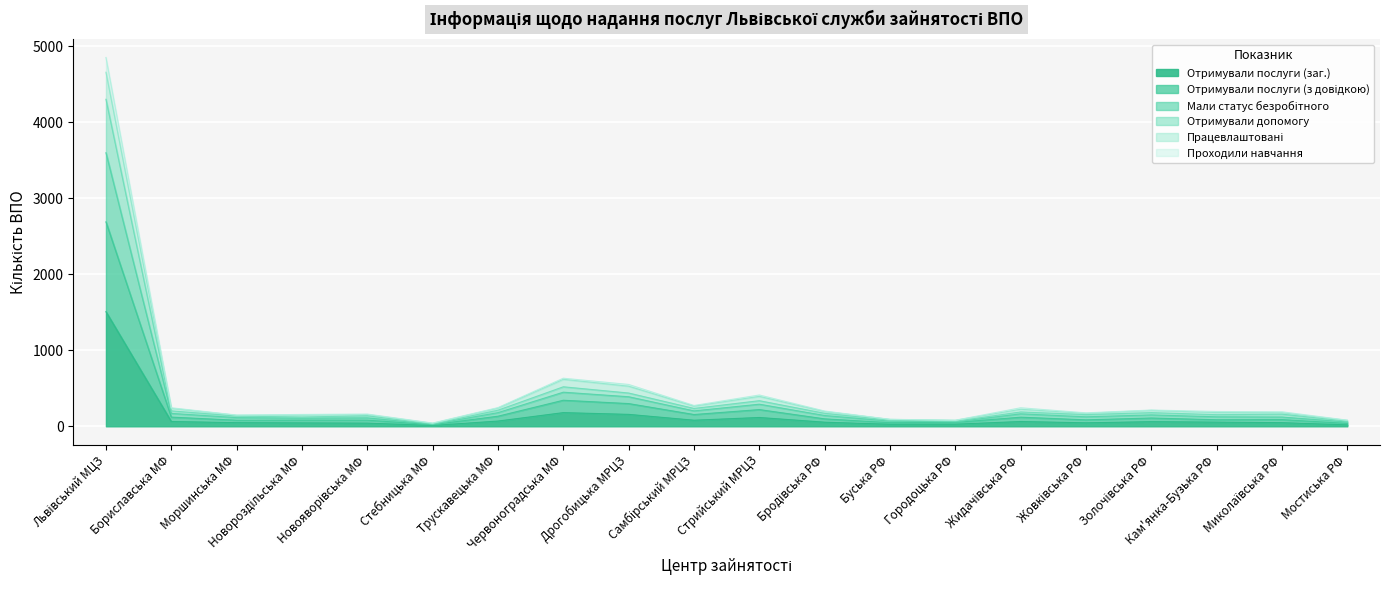

At how many categories does at least one series exceed 3874?

1